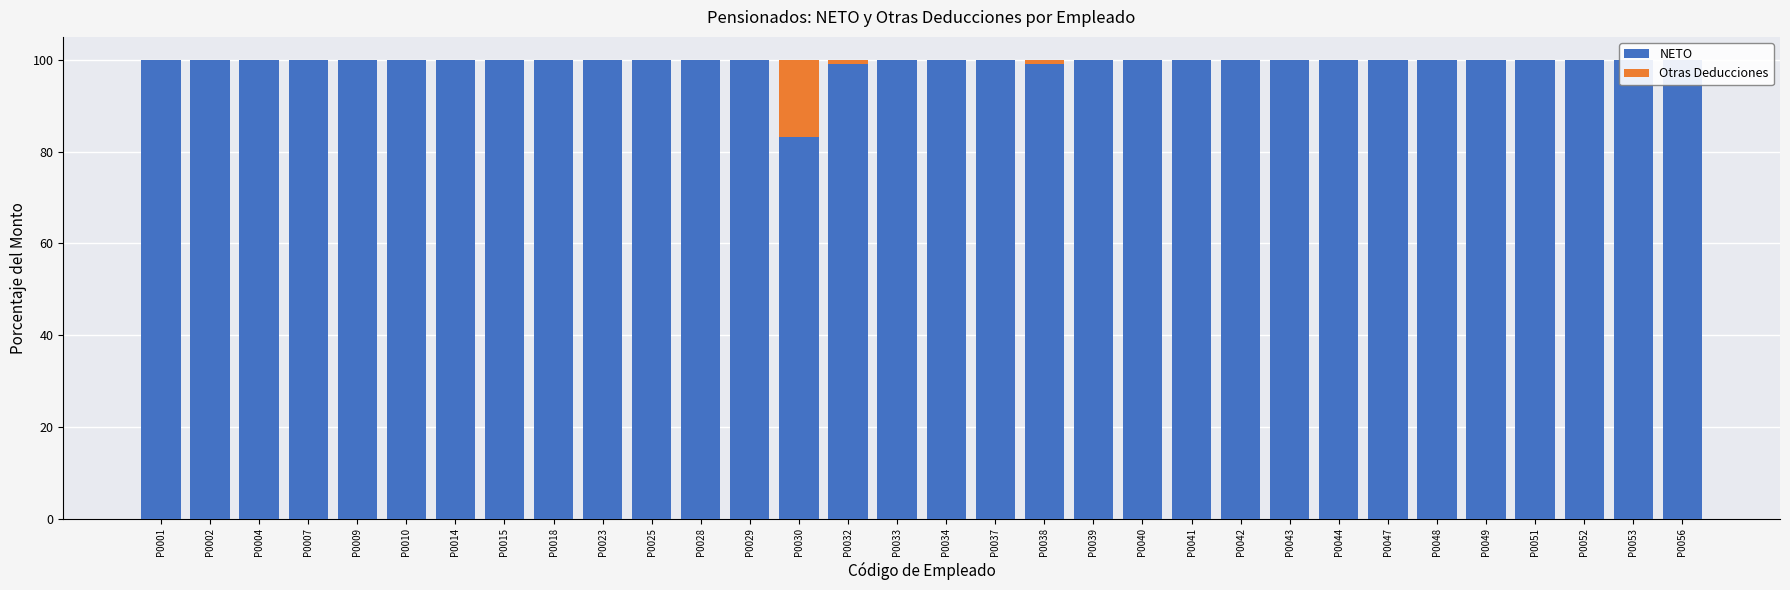

What is the total value across all series at P0041?

100.0